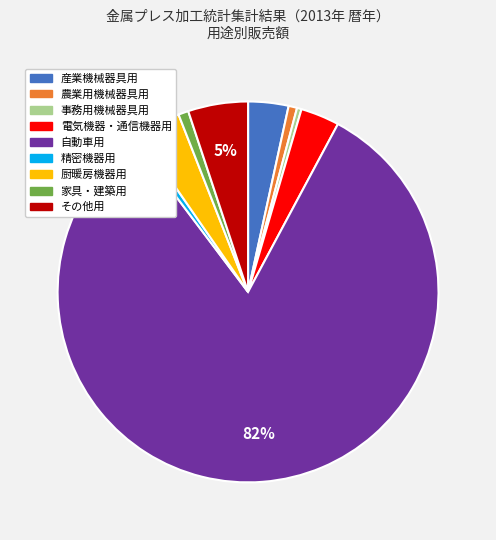

To the nearest percent, what is the combined percentage of 事務用機械器具用 and 精密機器用?

1%